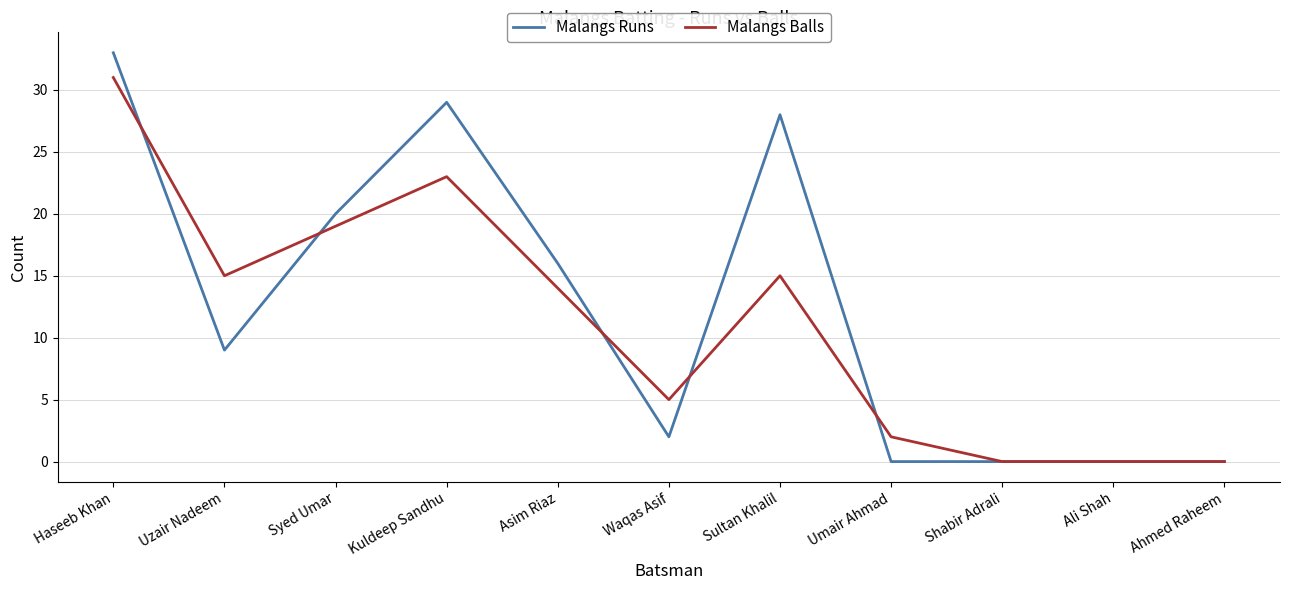

At which category is the sum across all series the highest?

Haseeb Khan